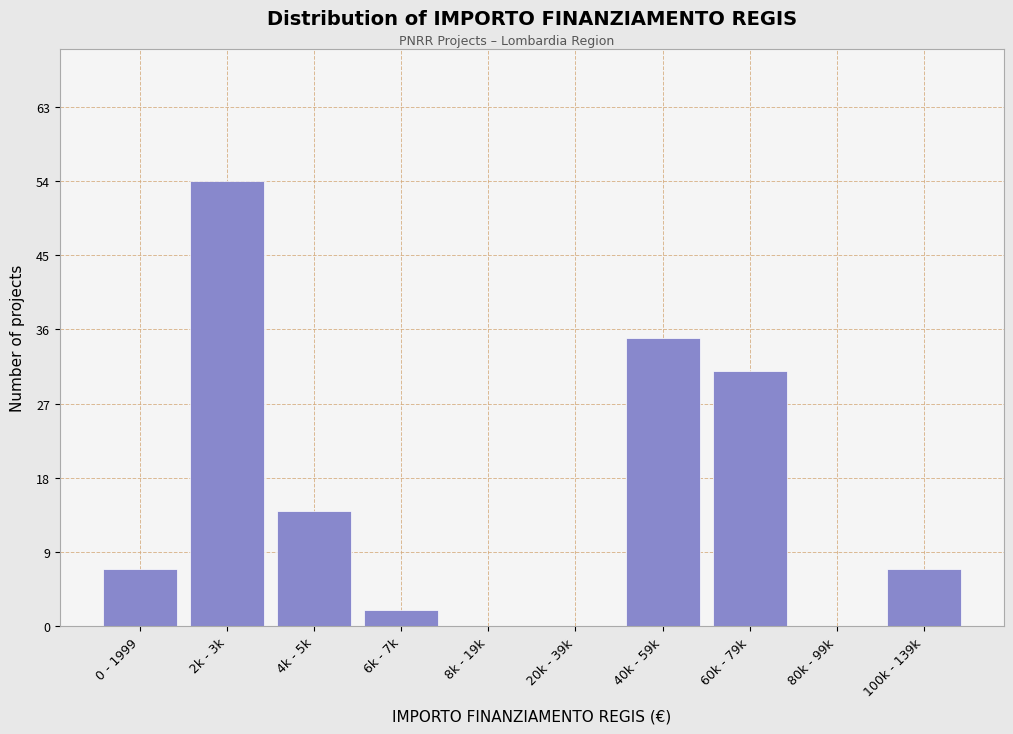

Reading right to left, transcribe all the data shown in this chart.

100k - 139k=7	80k - 99k=0	60k - 79k=31	40k - 59k=35	20k - 39k=0	8k - 19k=0	6k - 7k=2	4k - 5k=14	2k - 3k=54	0 - 1999=7